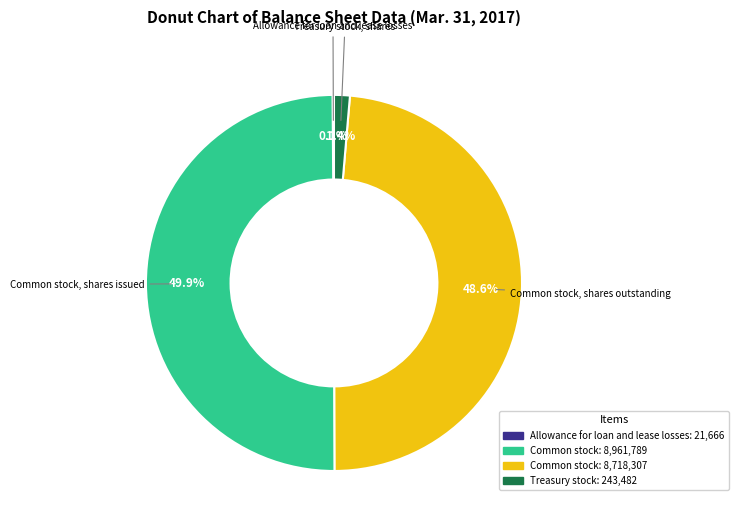

How many segments does this pie chart have?

4